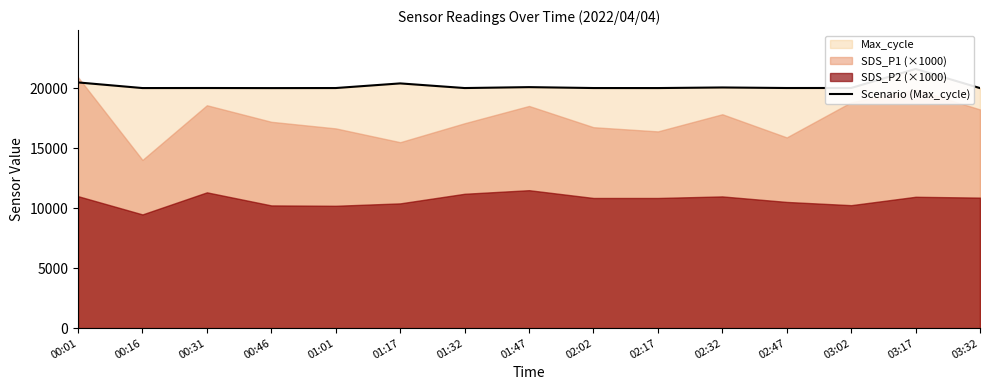

Which label corresponds to the largest value in the chart?

03:17